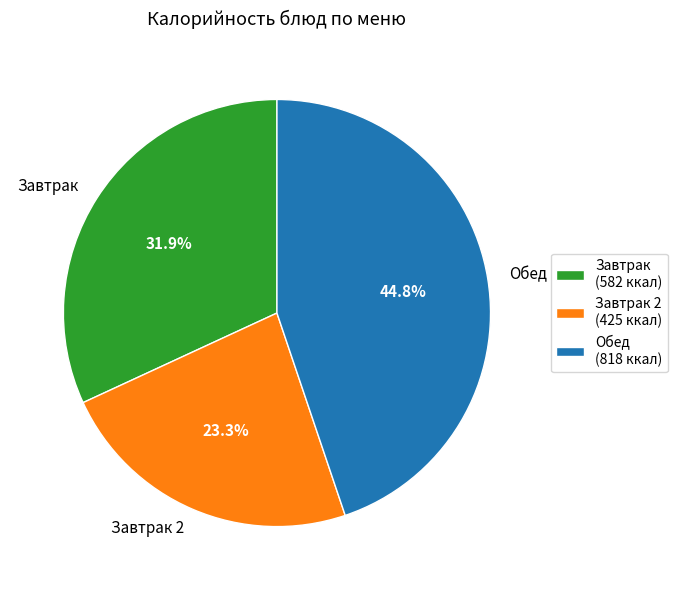

Is there a majority slice in this chart?

No